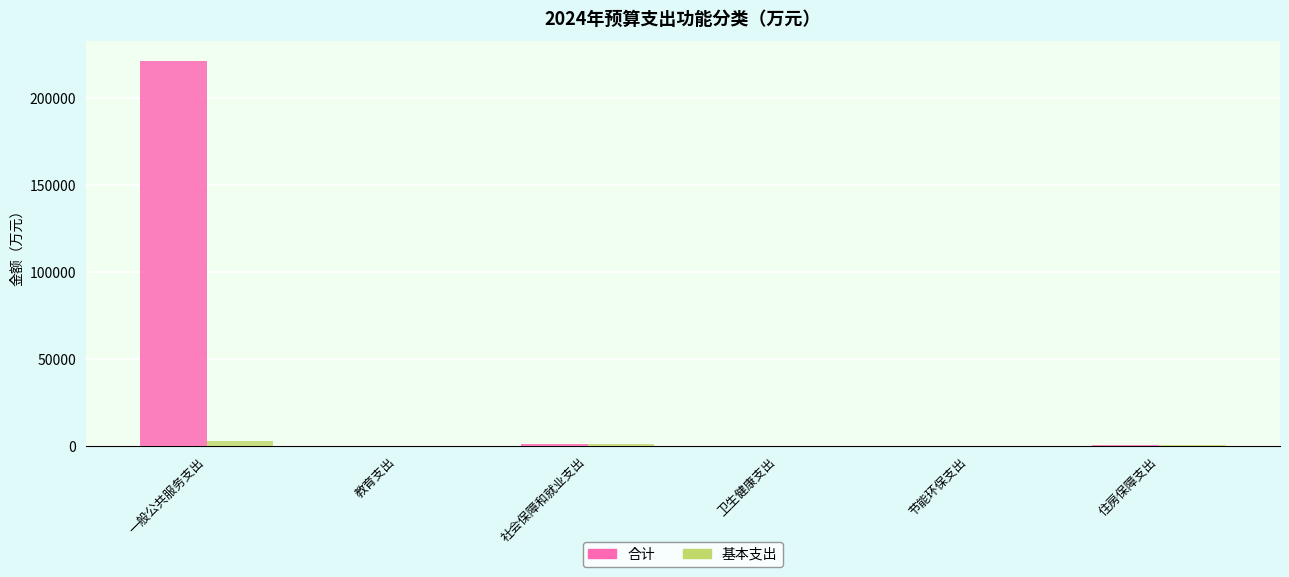

What is the total value across all series at 节能环保支出?

50.0